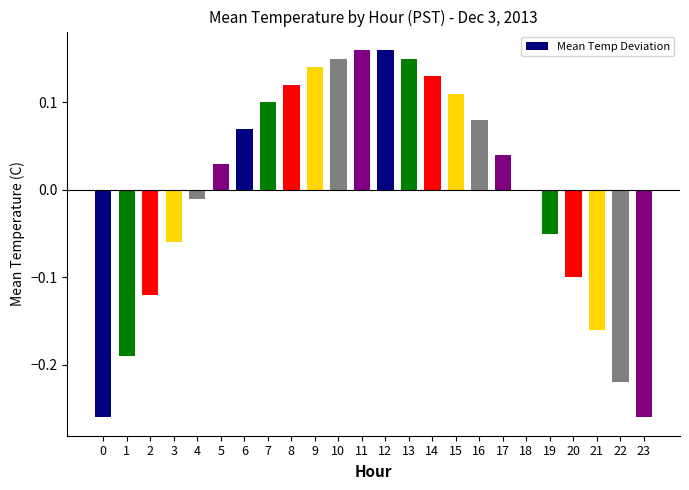

Which has a higher value, 14 or 5?

14